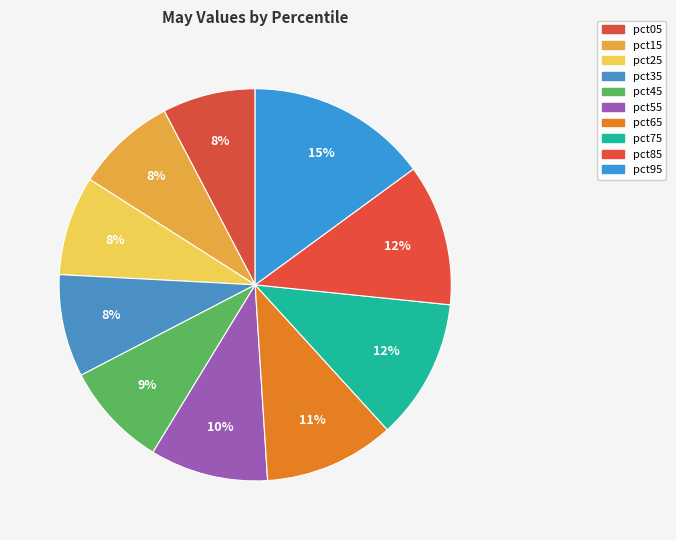

The pct45 slice represents 9% of the pie. True or false?

True